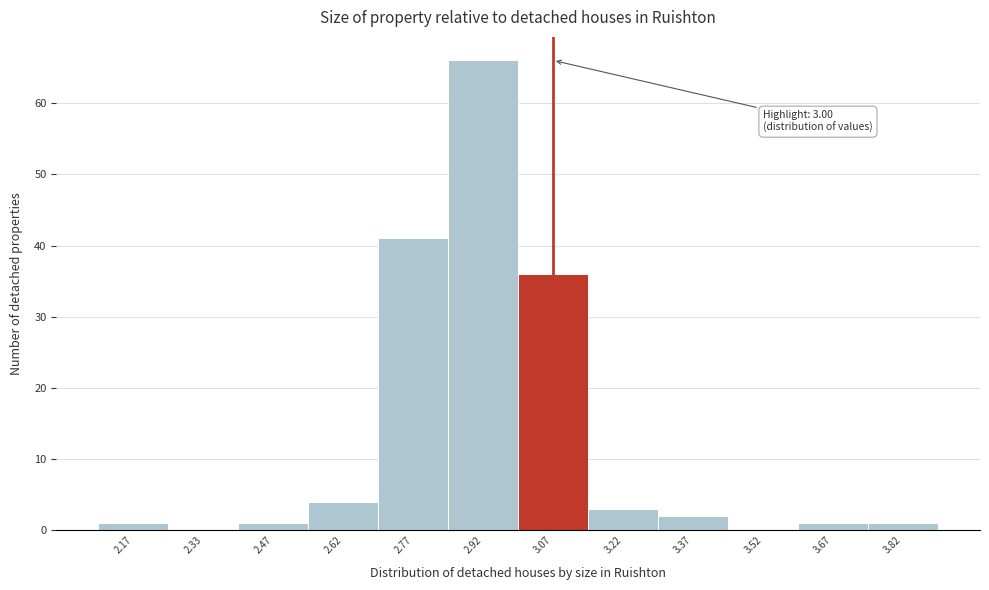

Which range on the x-axis has the tallest bar?

2.85 to 3.00